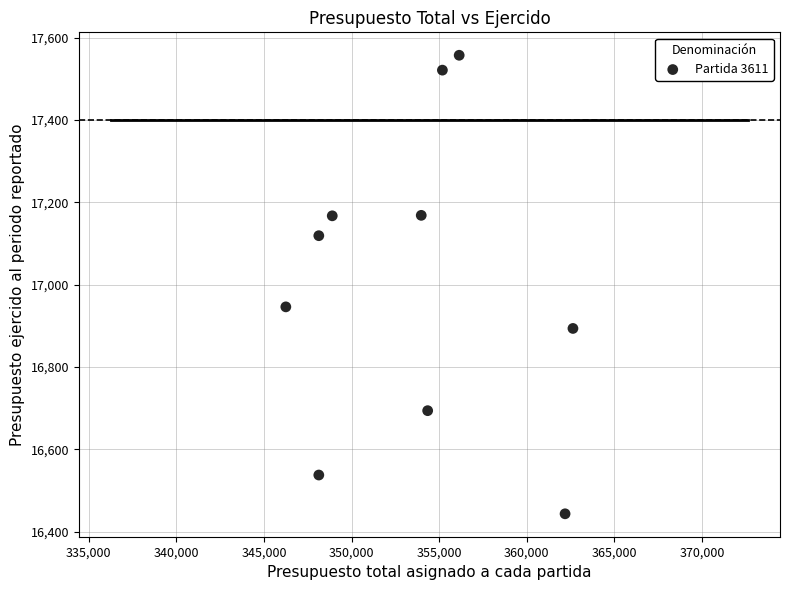

What is the range of X values (max minus min)?

16389.5